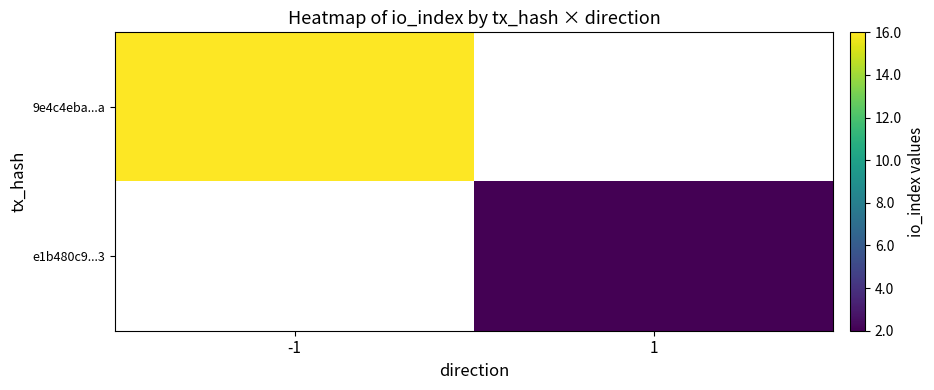

Which category has the lowest value across all series?

1